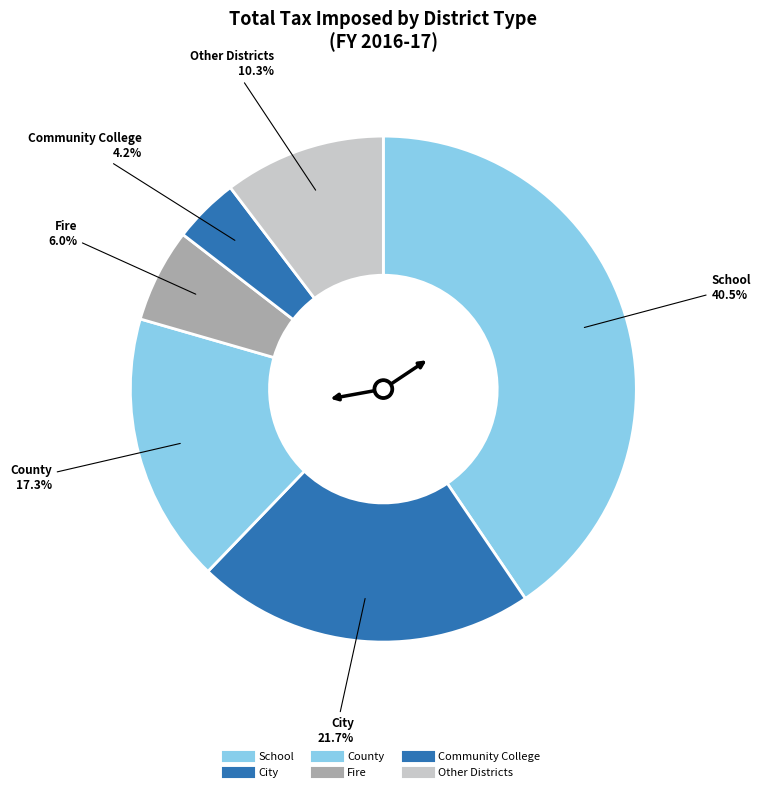

Count the number of slices in the pie.

6